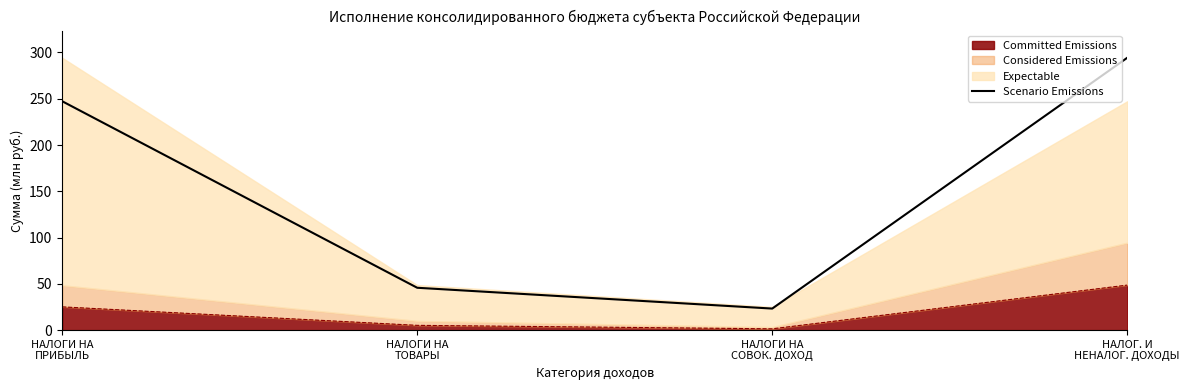

What is the minimum value shown in the chart?

23.3